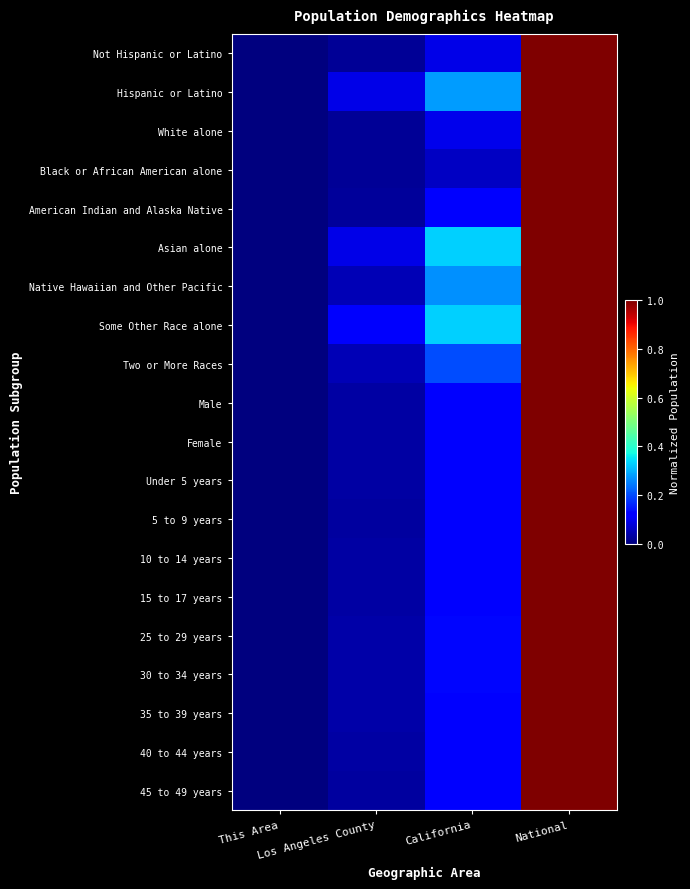

What is the total value across all series at Los Angeles County?

0.8